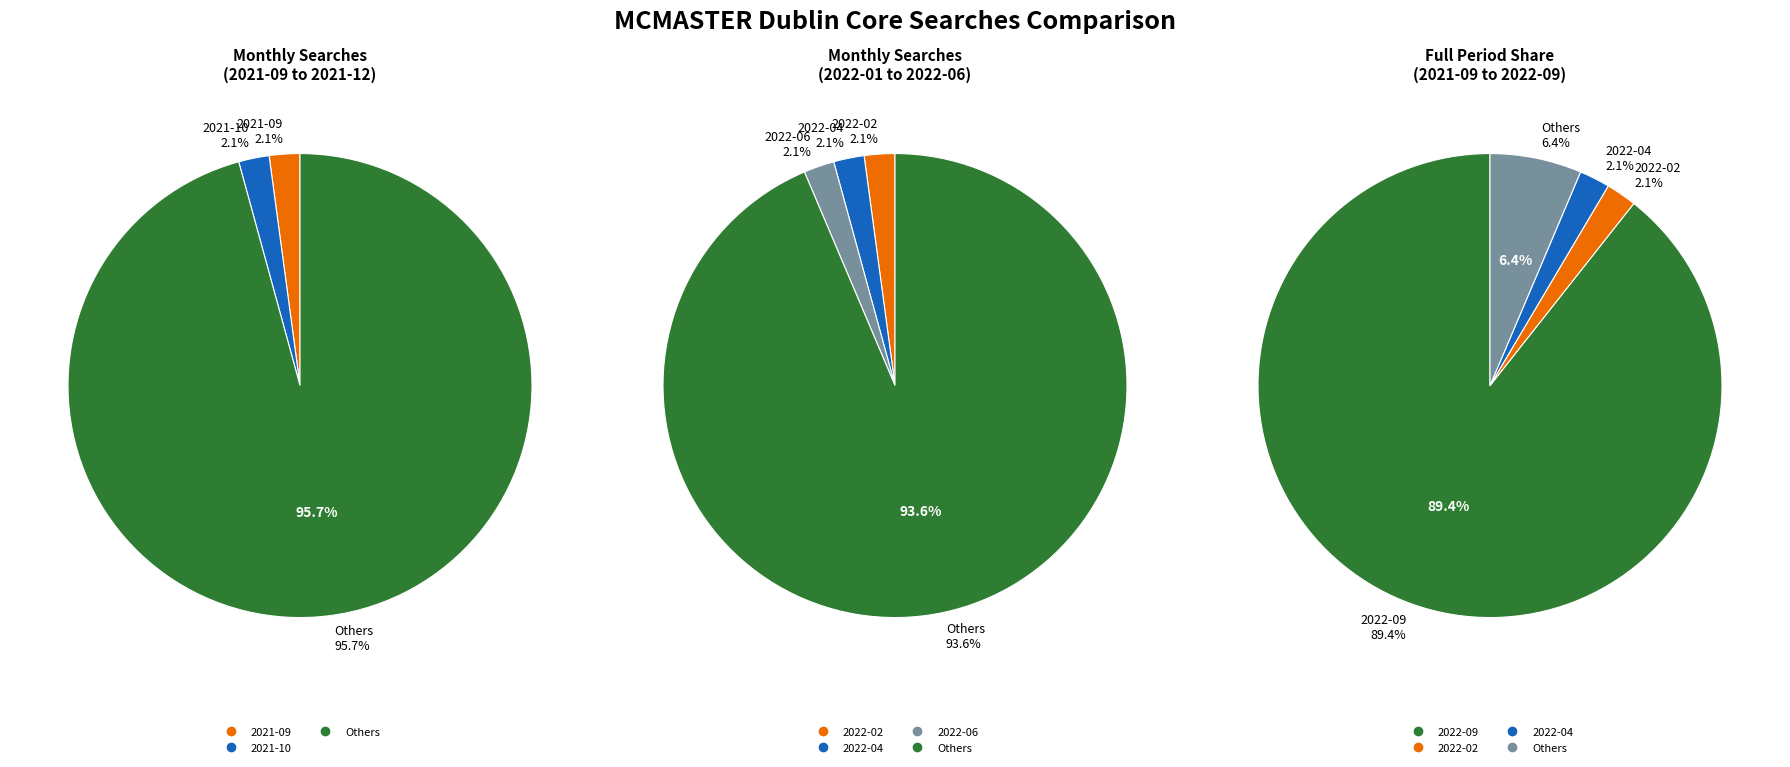

To the nearest percent, what portion does 2022-04 represent?

2%